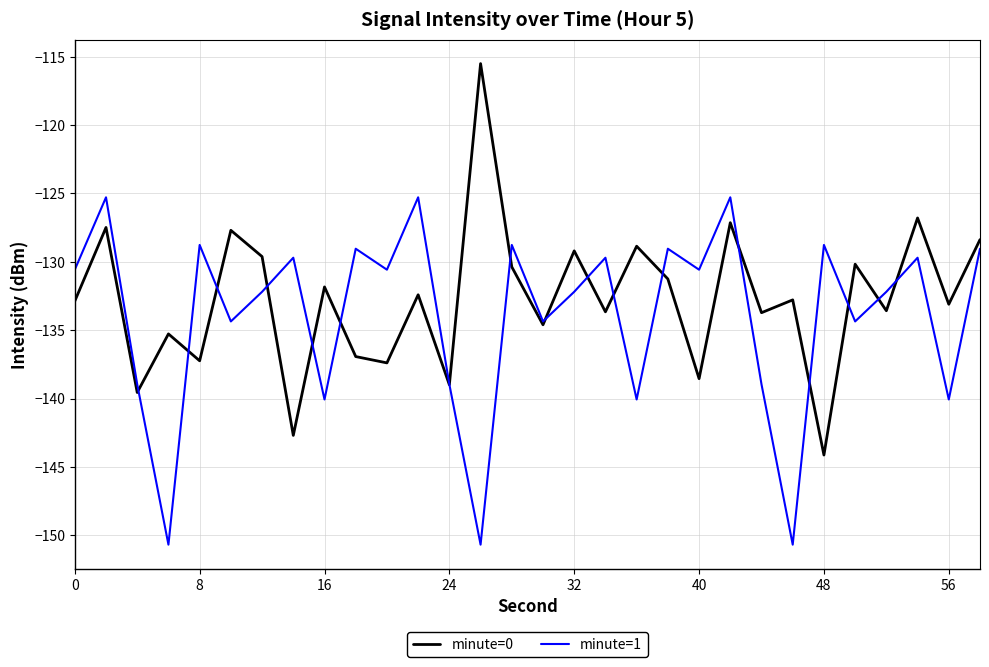

How many values in the minute=1 series are below -130?

18